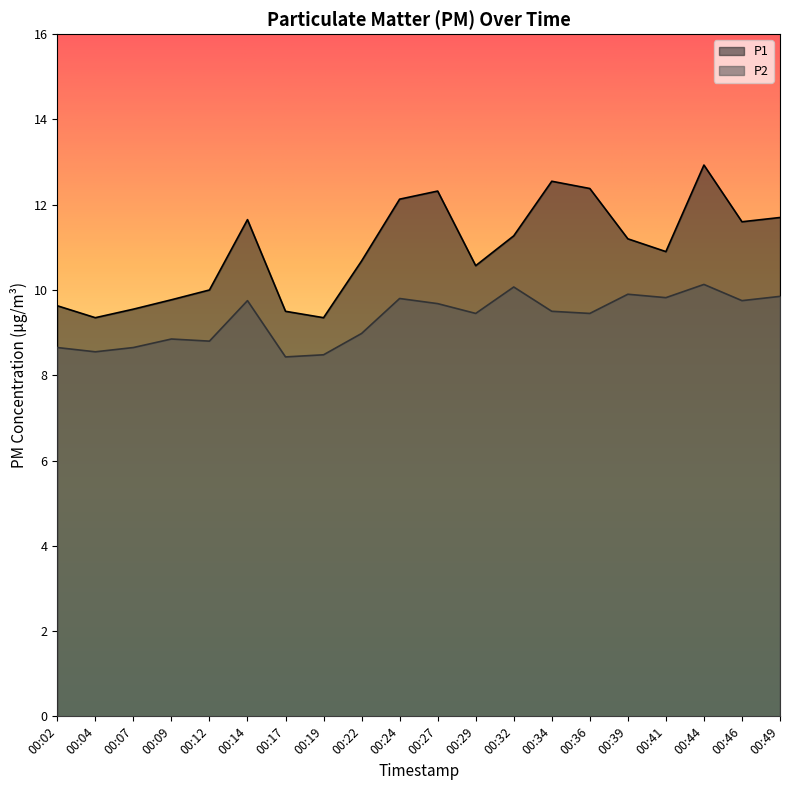

True or false: P2 has more than 0 points higher than both neighbors.

True